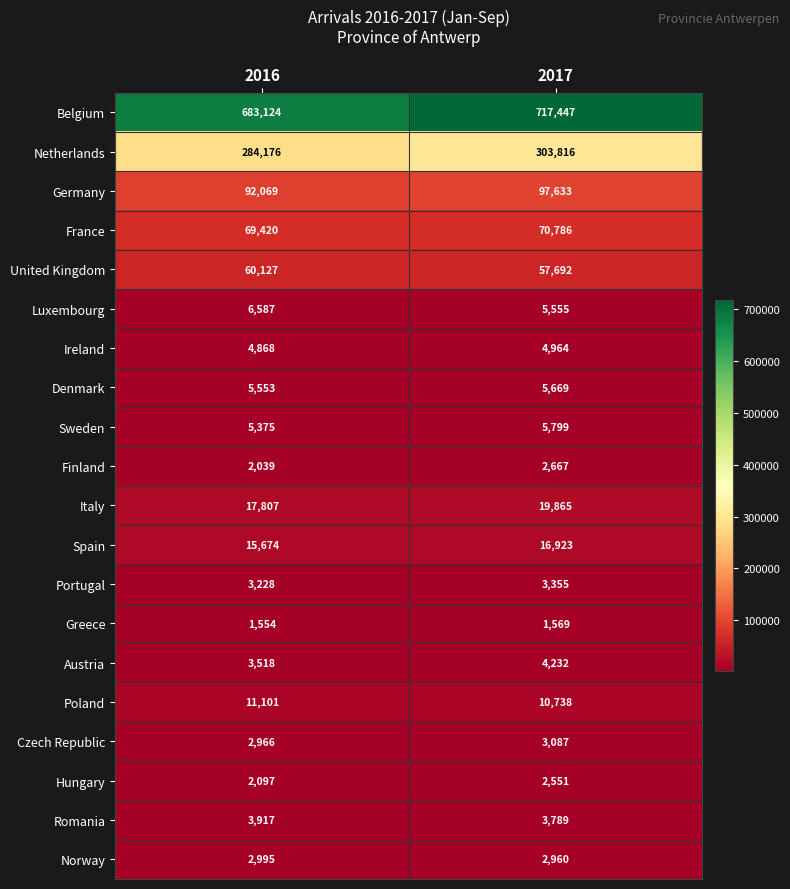

What is the average value of the Hungary series?

2324